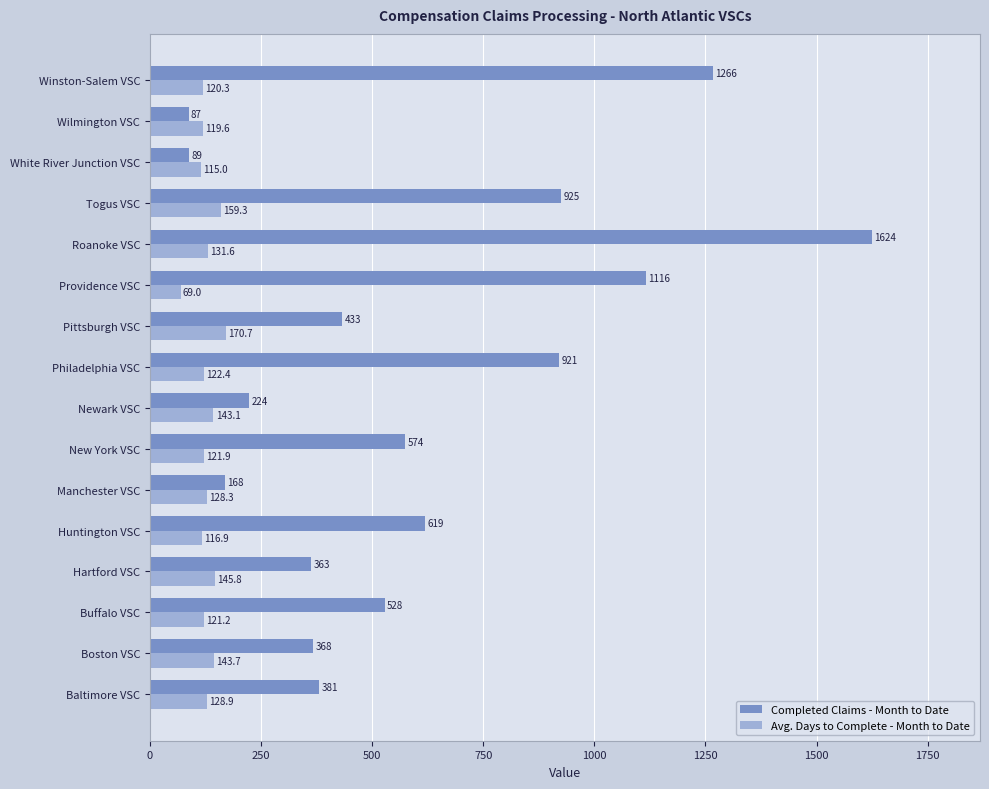

At how many categories does at least one series exceed 485?

8